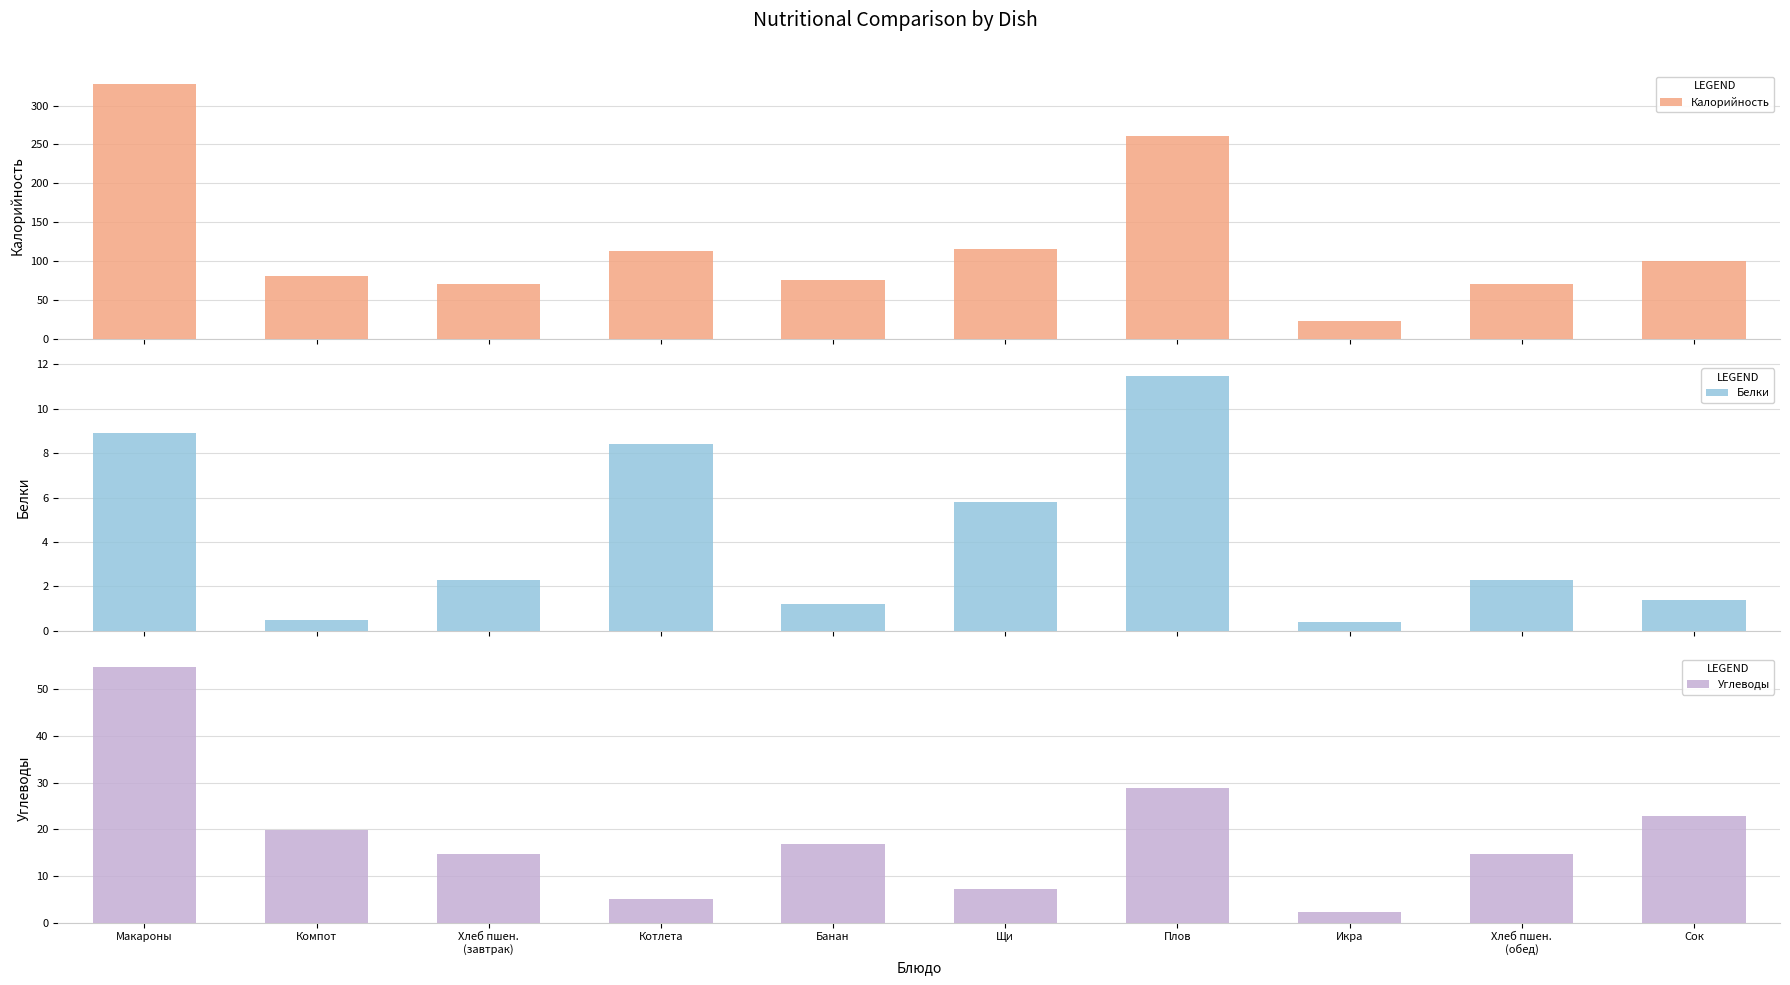

What is the maximum value for Углеводы?

54.7